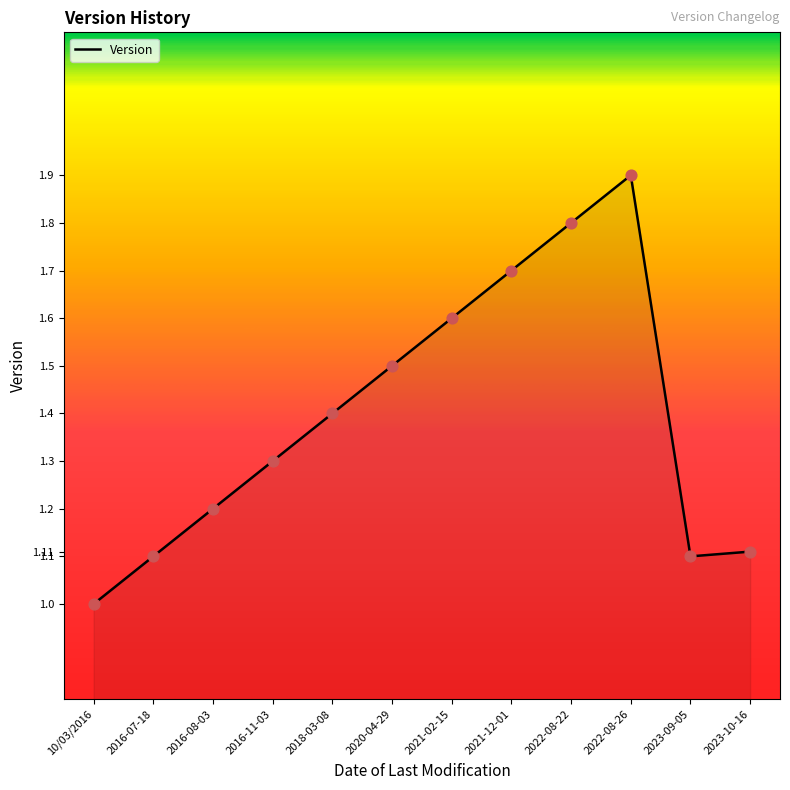

Approximately how many times larger is the value at 2023-09-05 compared to 2018-03-08?

0.8